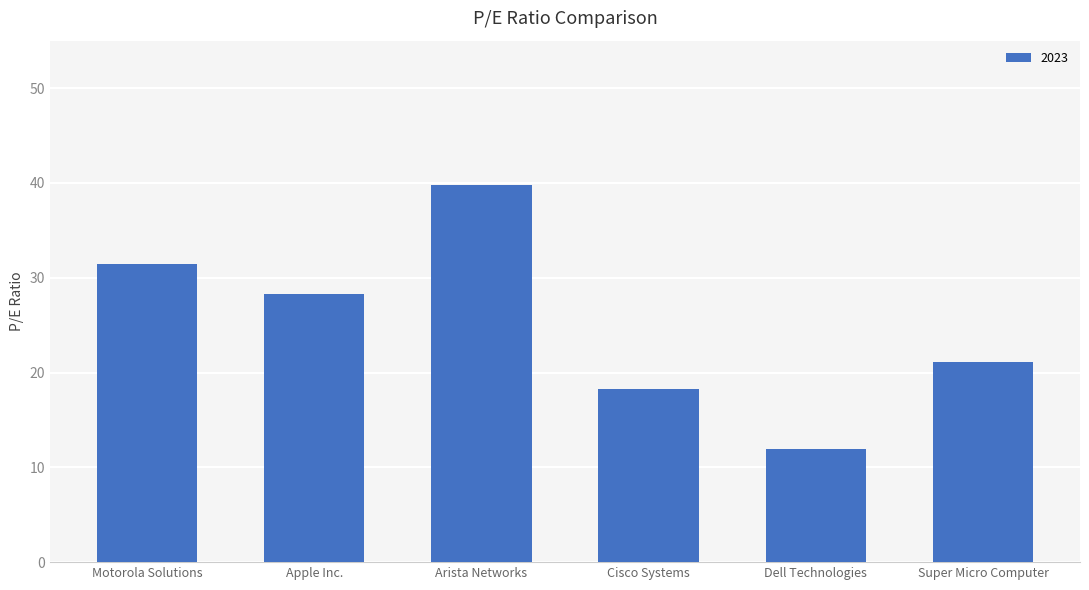

Rank the categories by value from lowest to highest.

Dell Technologies, Cisco Systems, Super Micro Computer, Apple Inc., Motorola Solutions, Arista Networks